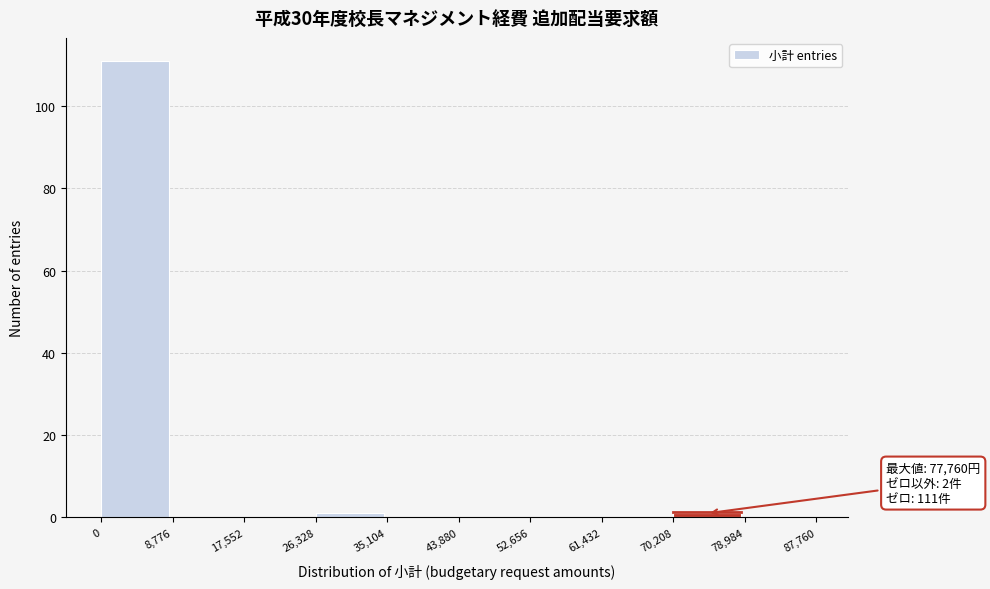

Which range on the x-axis has the tallest bar?

0 to 8,776